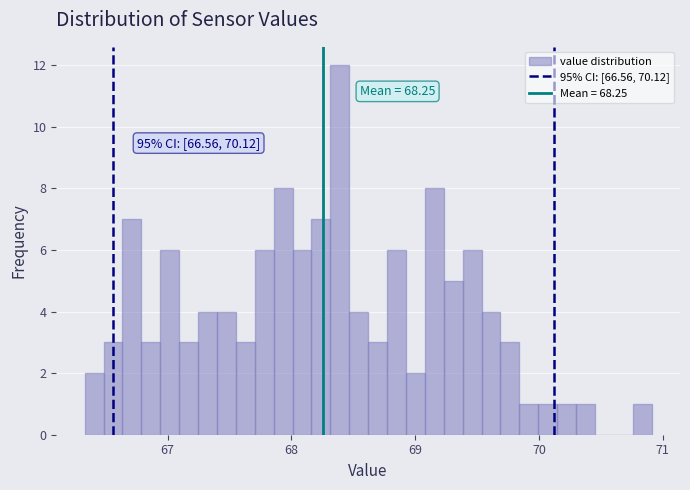

Read against the x-axis, roughly where is the centre of the tallest bar?

68.4